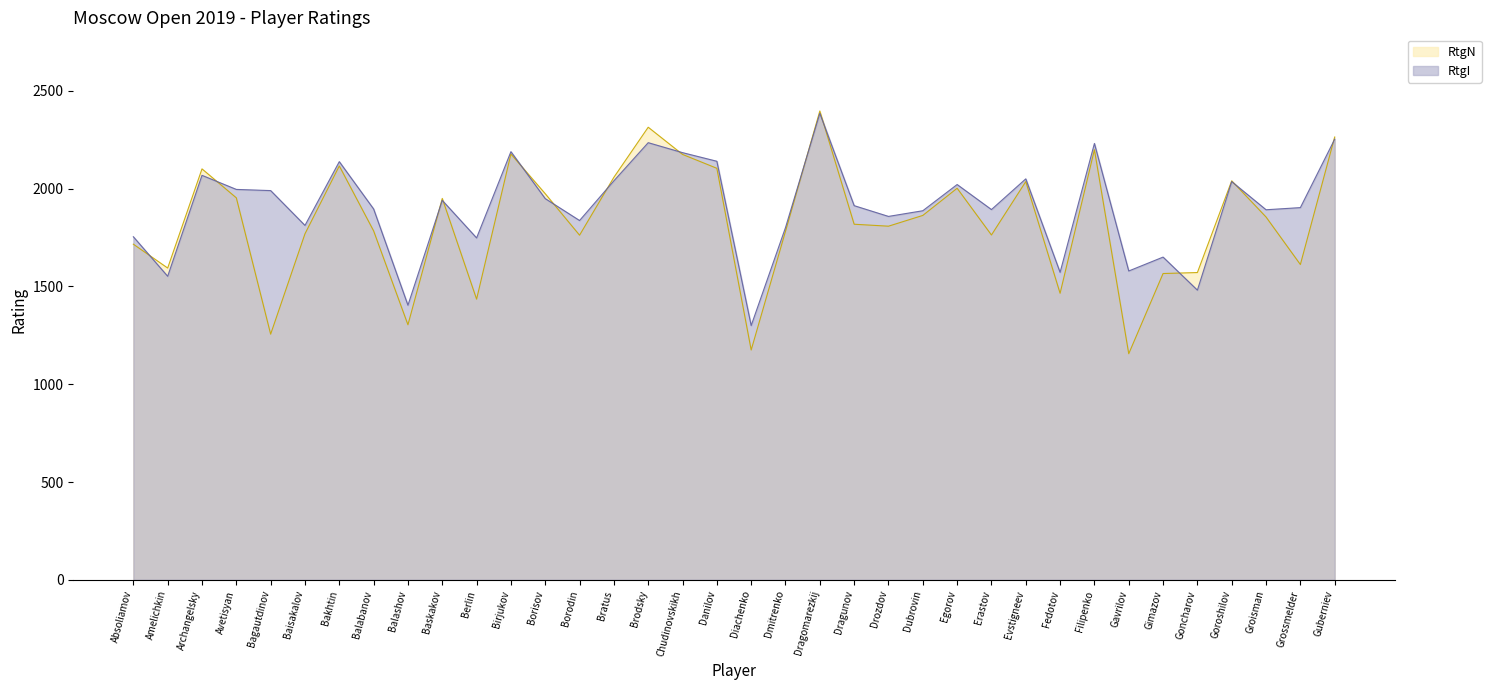

What position from the right is Balabanov?

29